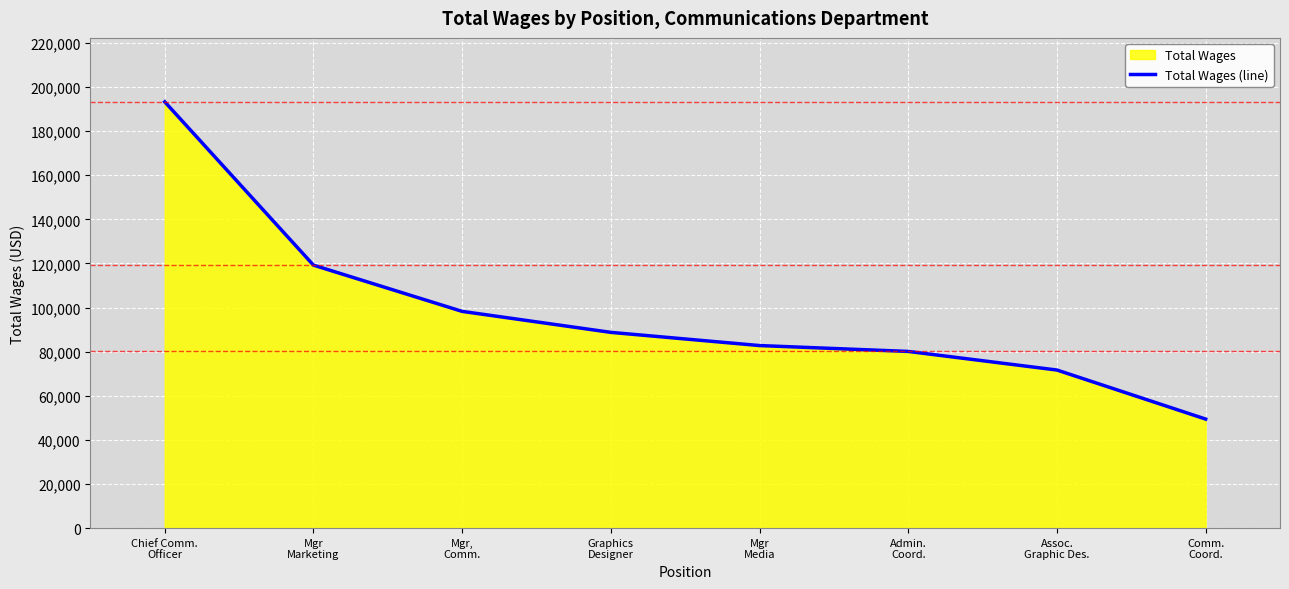

What is the difference between the maximum and minimum values?

143866